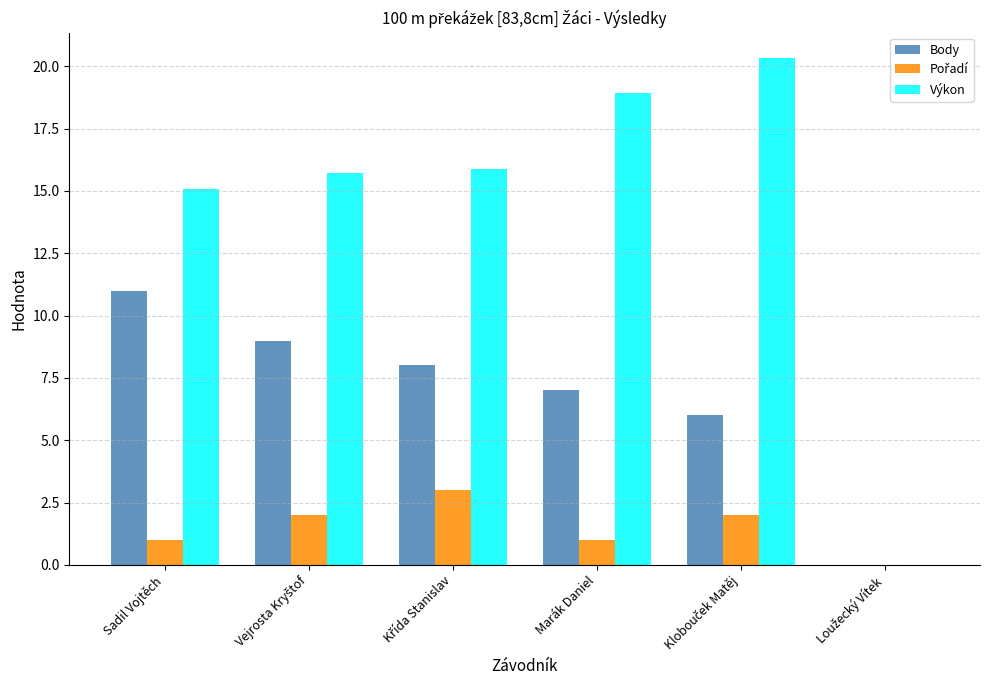

The value of Výkon at Sadil Vojtěch is 7.2. True or false?

False